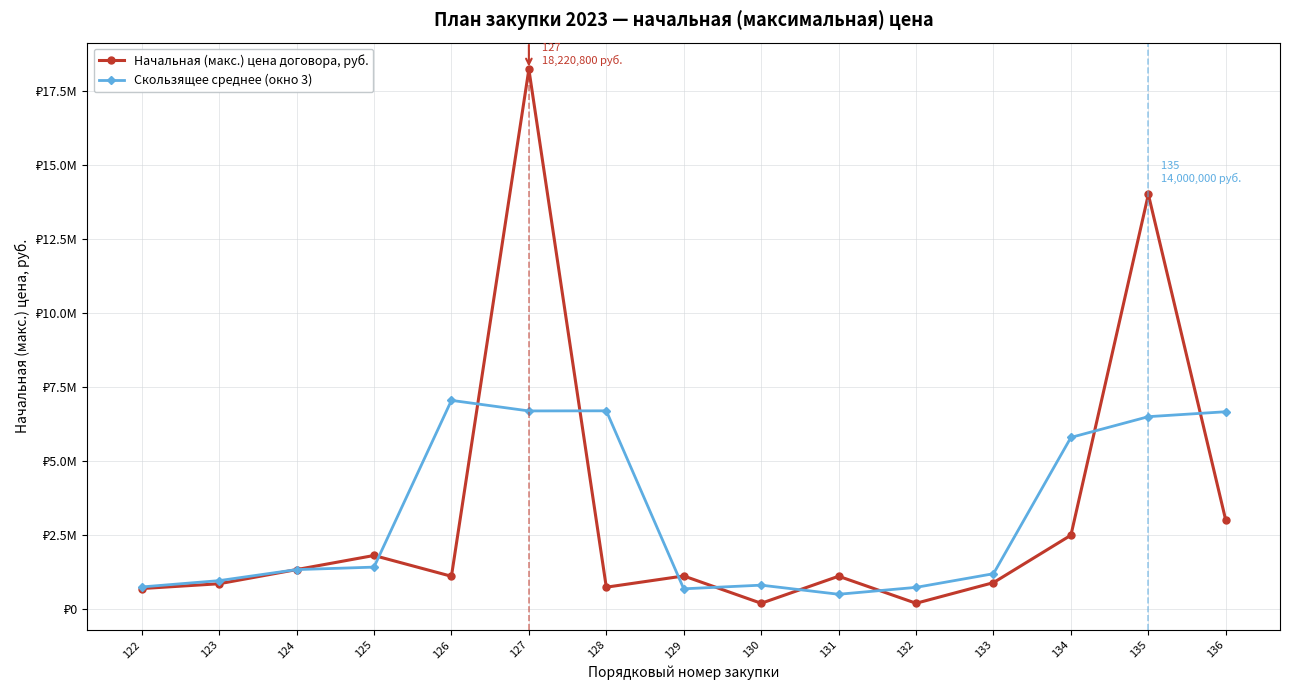

True or false: Скользящее среднее (окно 3) has a value of 754066.7 at 122.

True